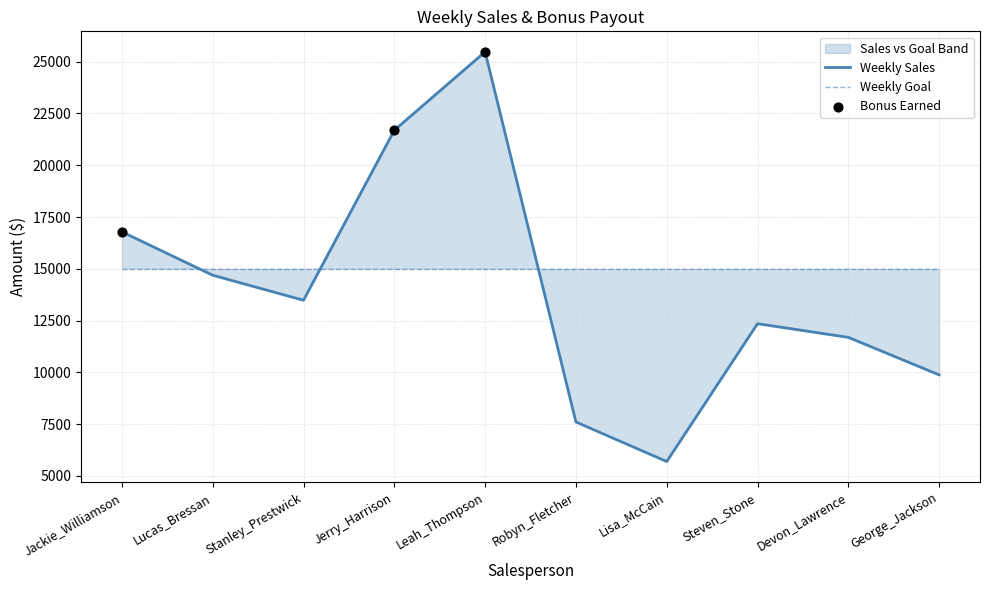

Which series contains the highest Y value?

Weekly Sales